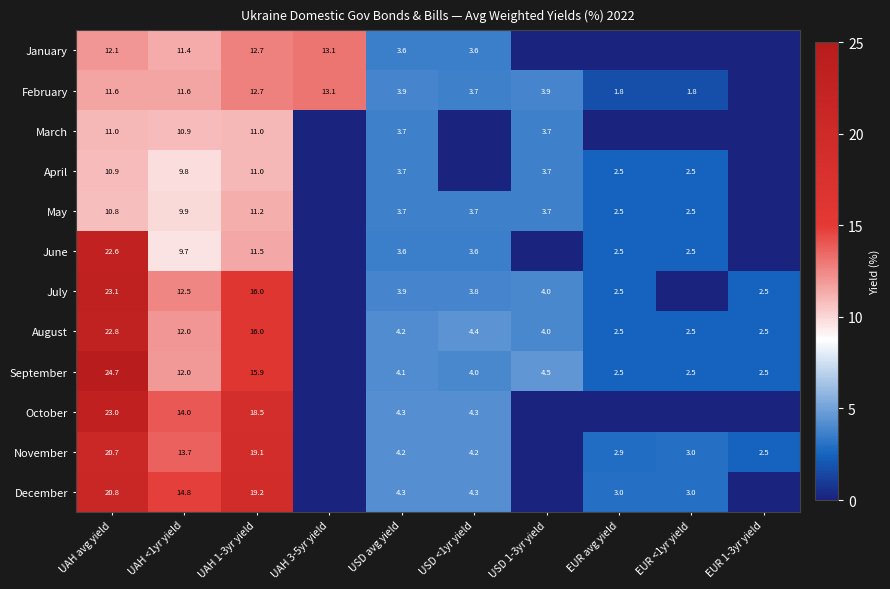

Which label corresponds to the smallest value in the chart?

USD 1-3yr yield